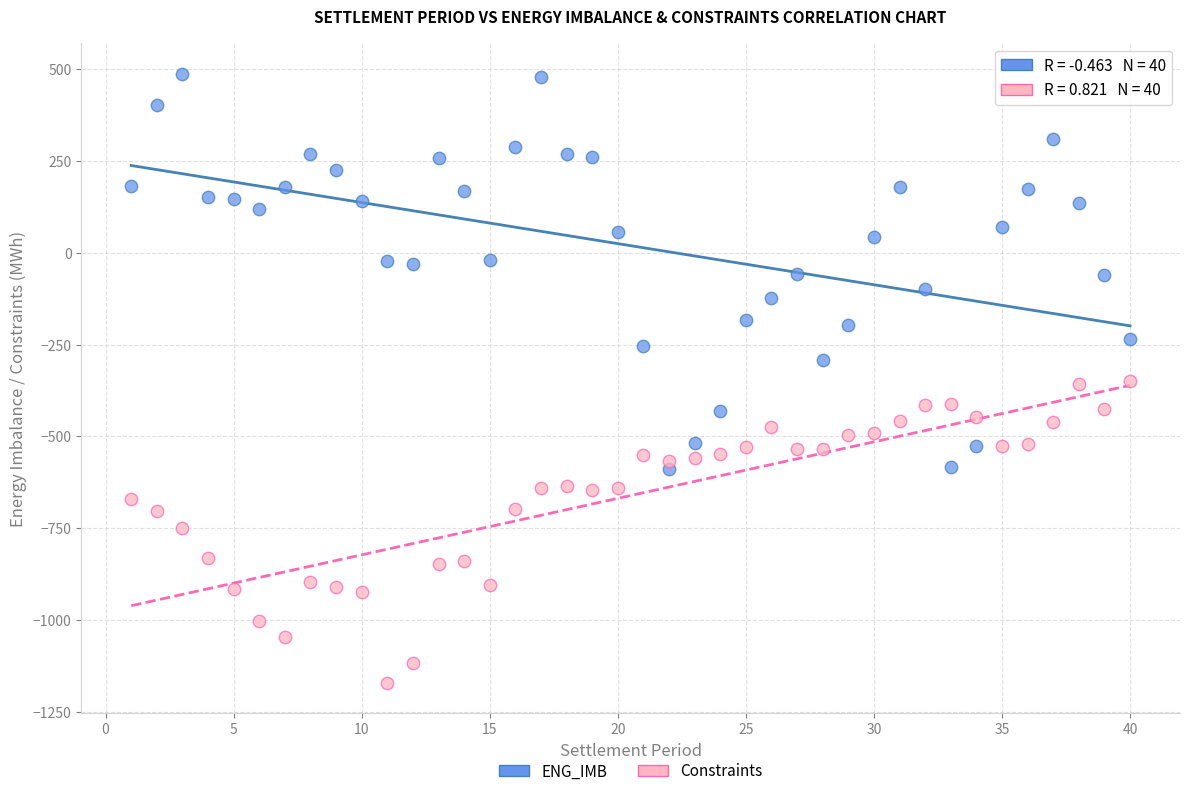

Which series has the widest spread of Y values?

ENG_IMB